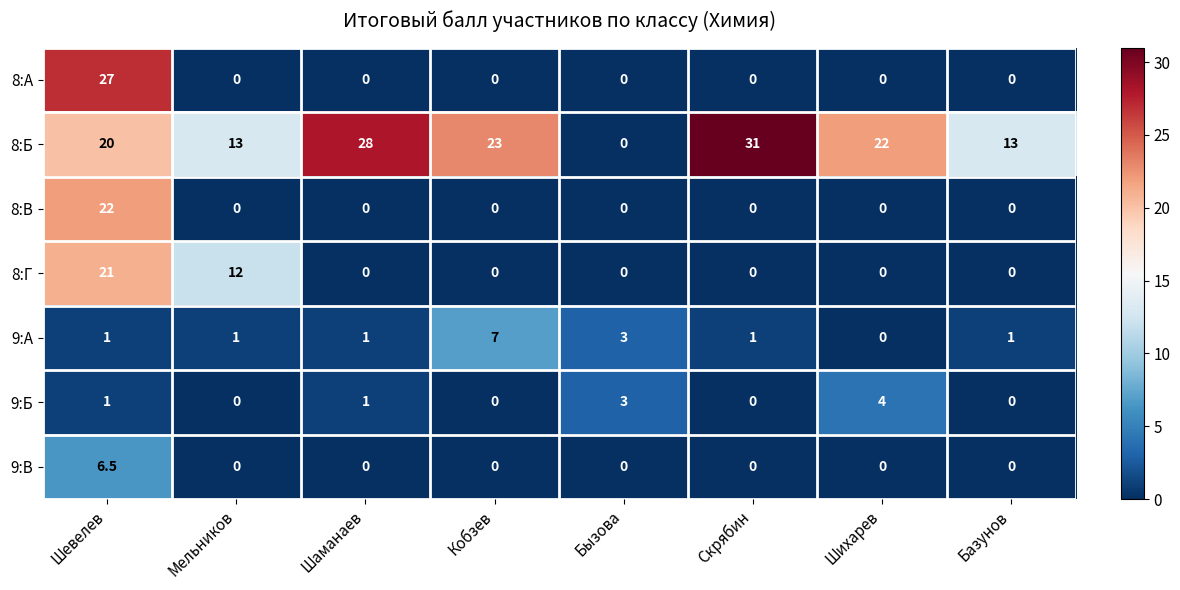

Rank the series by their maximum value, from highest to lowest.

8:Б, 8:А, 8:В, 8:Г, 9:А, 9:В, 9:Б